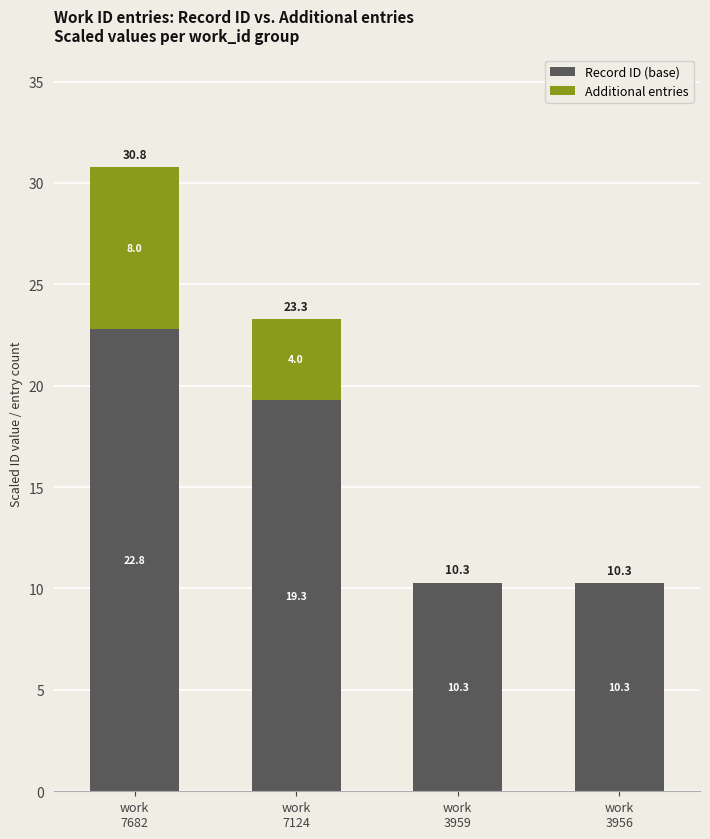

What are all the series names shown in the legend?

Record ID (base), Additional entries